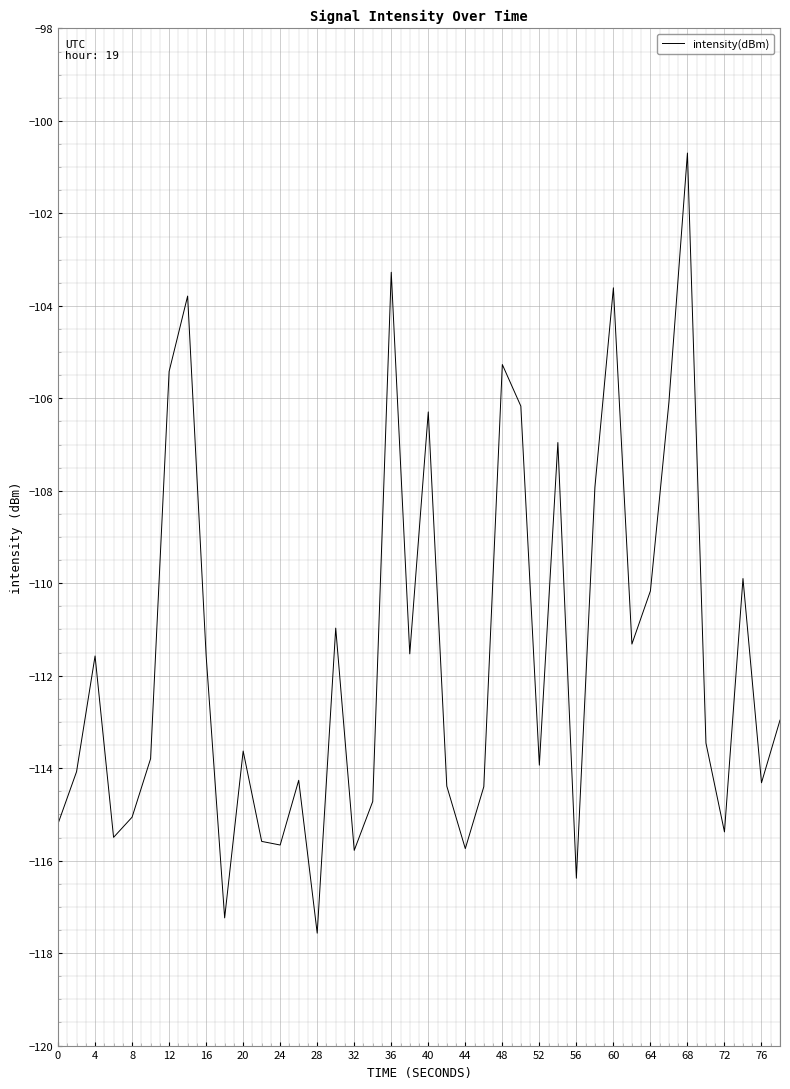

What is the greatest value displayed?

-100.7